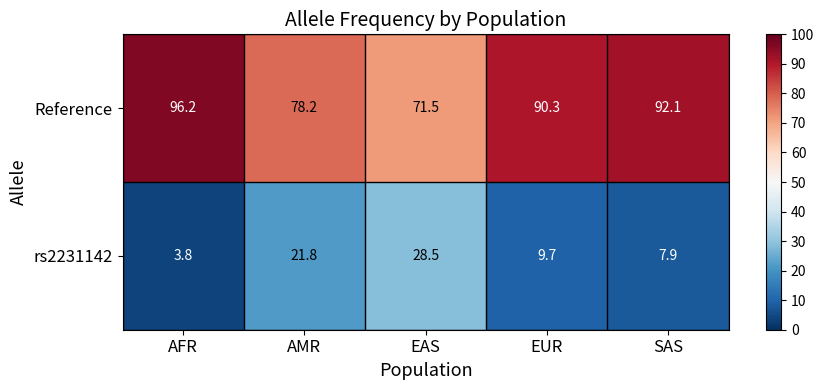

True or false: Reference has a value of 90.3 at EUR.

True